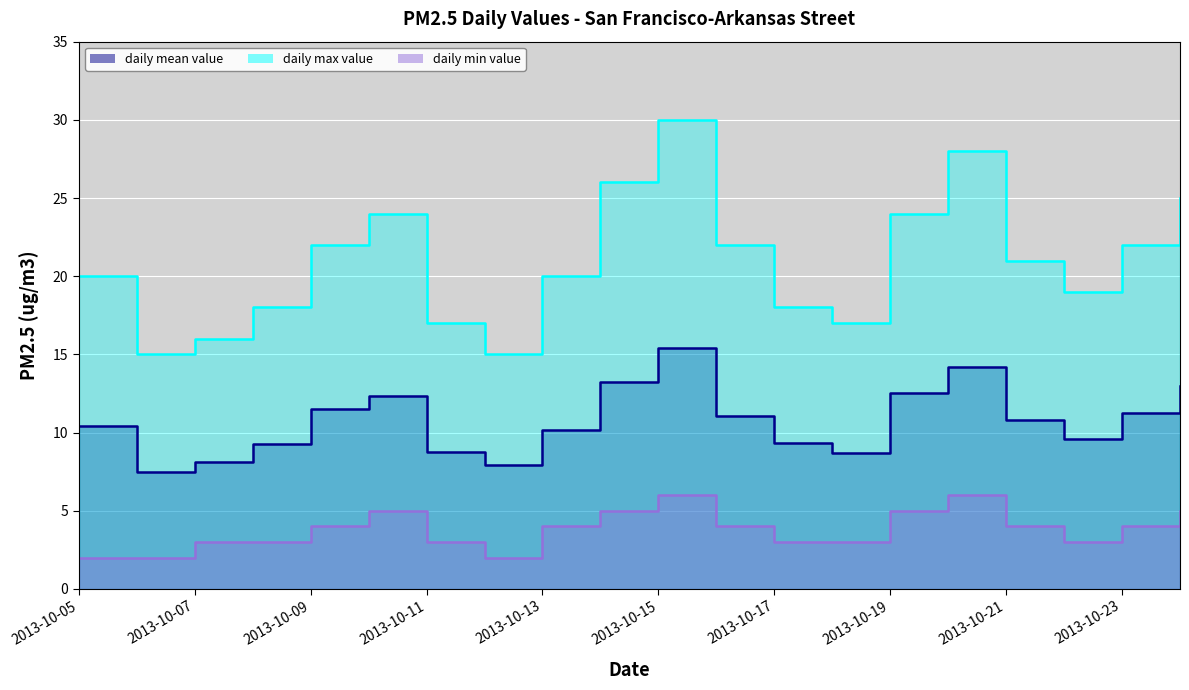

At which category does the chart reach its peak across all series?

2013-10-15